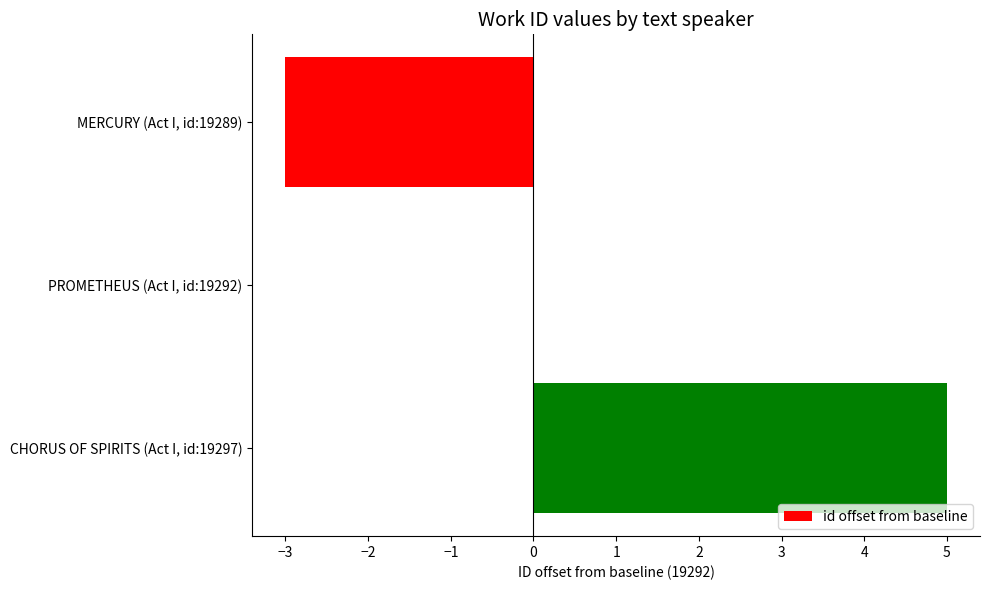

What value does the data have at CHORUS OF SPIRITS (Act I, id:19297)?

5